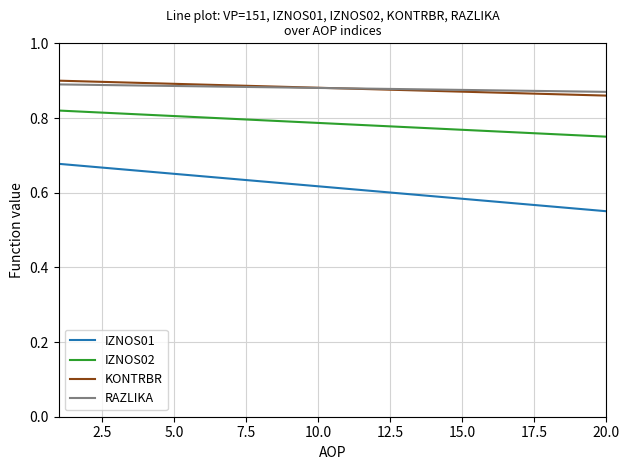

How many series are shown in this chart?

4